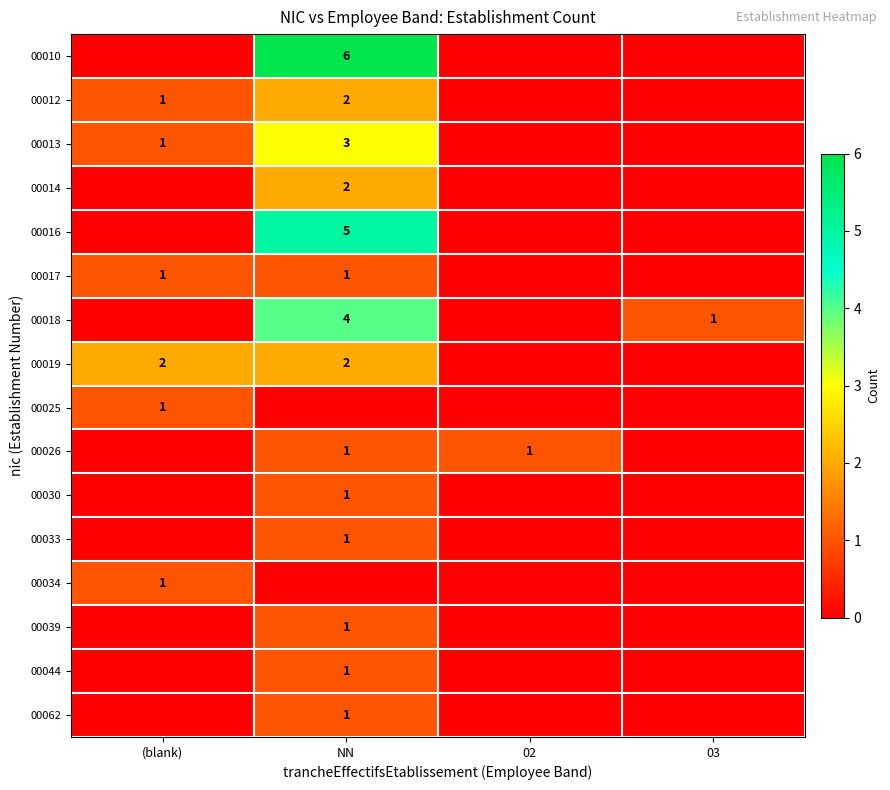

True or false: 00016 has a value of 2 at NN.

False